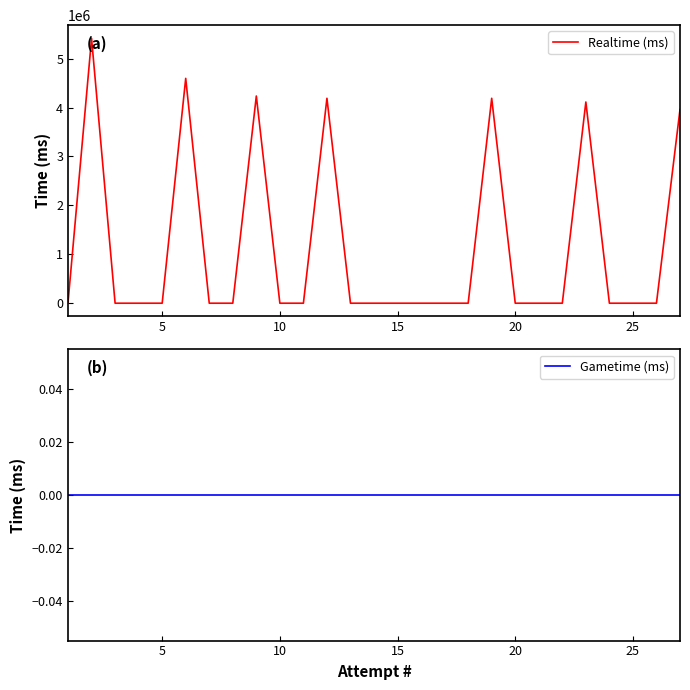

How many lines are shown in the chart?

2